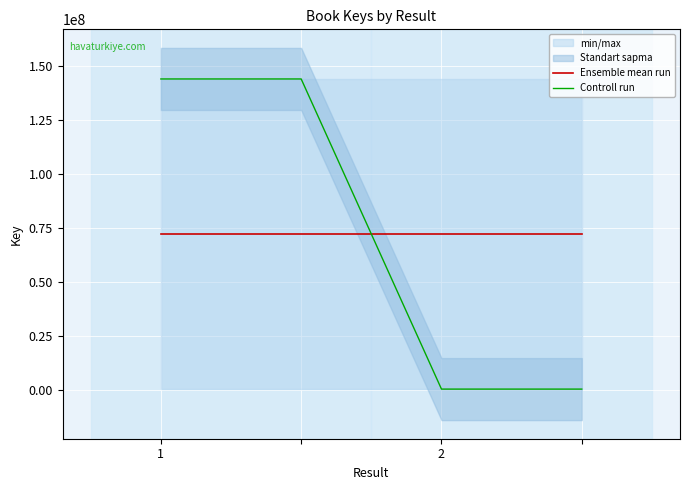

List the labels in order of Controll run value, smallest first.

2, 3, 1, 2